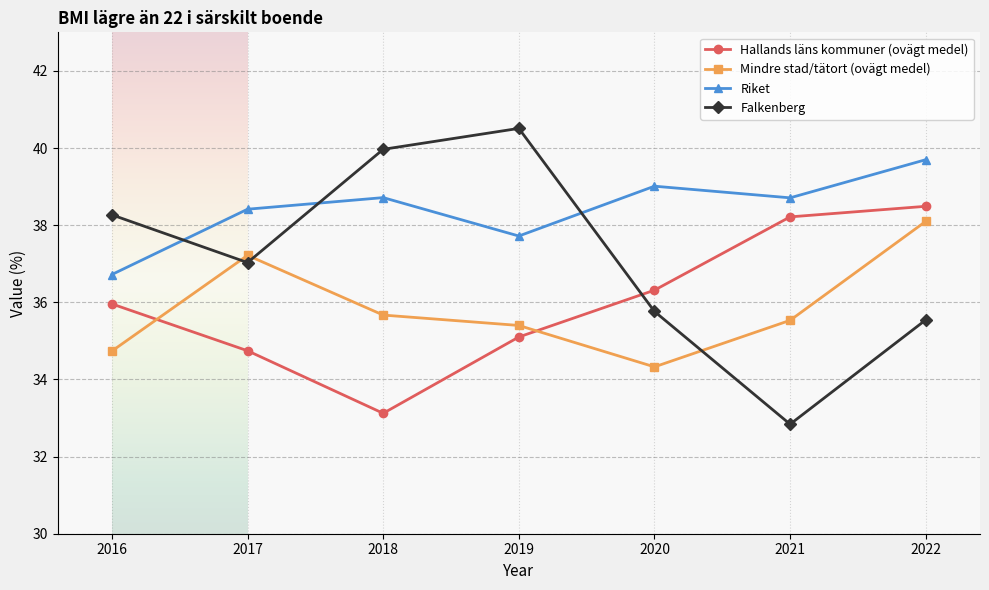

Where is the first local minimum for Falkenberg?

2017